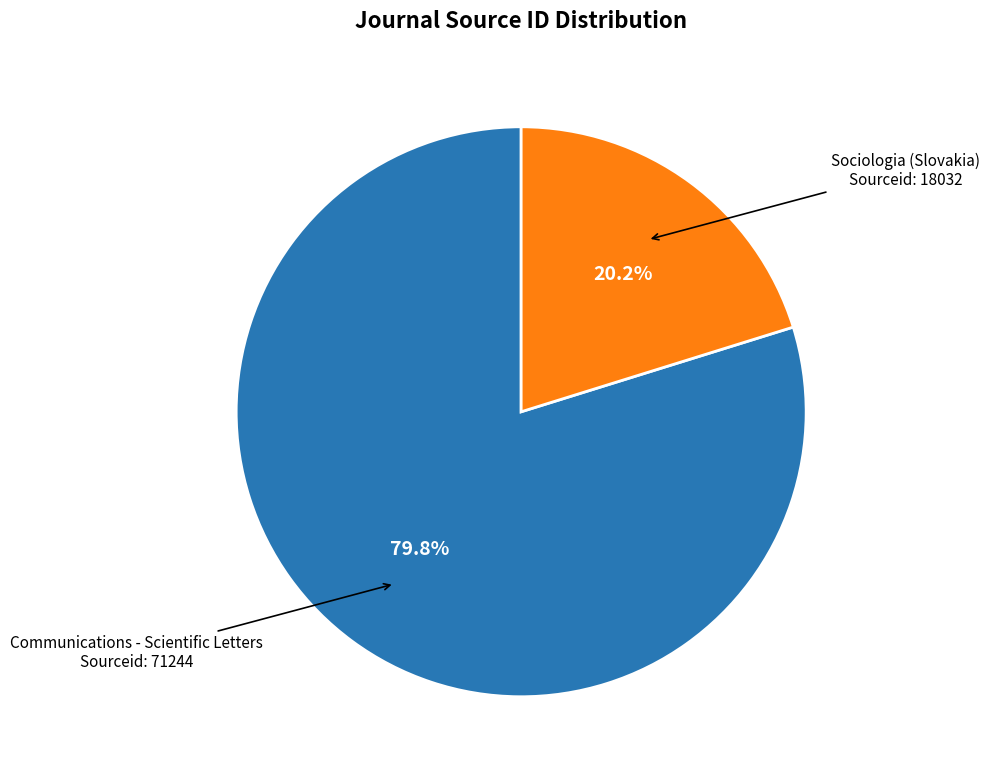

To the nearest percent, what is the difference between the largest and smallest slice percentages?

60%